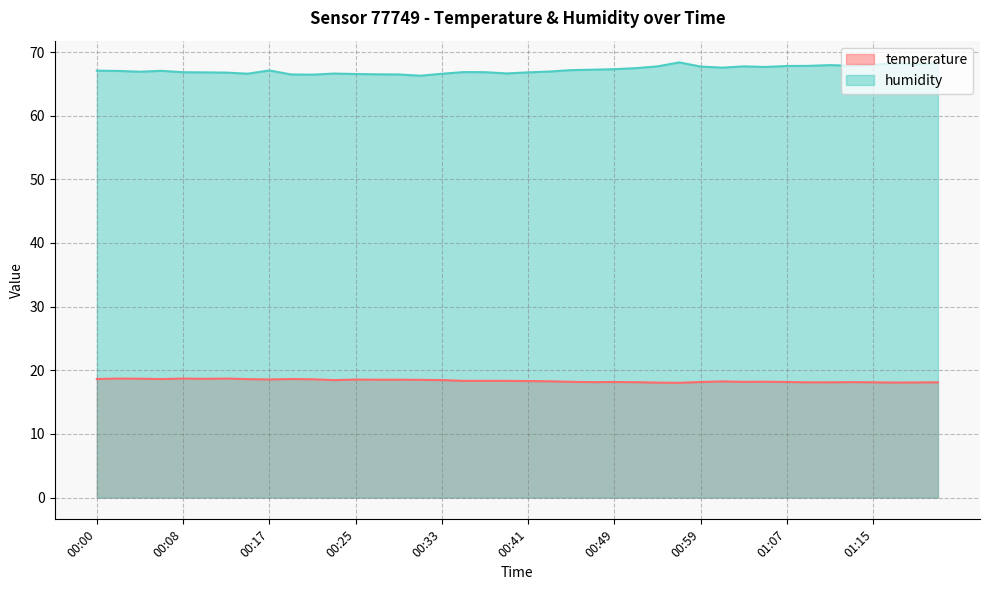

Between 00:05 and 00:18, which series saw the biggest shift?

humidity